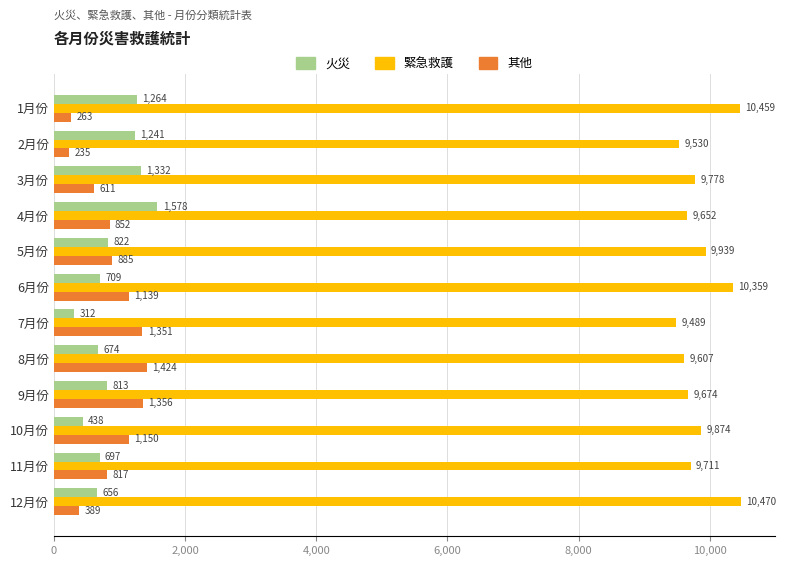

At 1月份, list the series in order from largest to smallest.

緊急救護, 火災, 其他